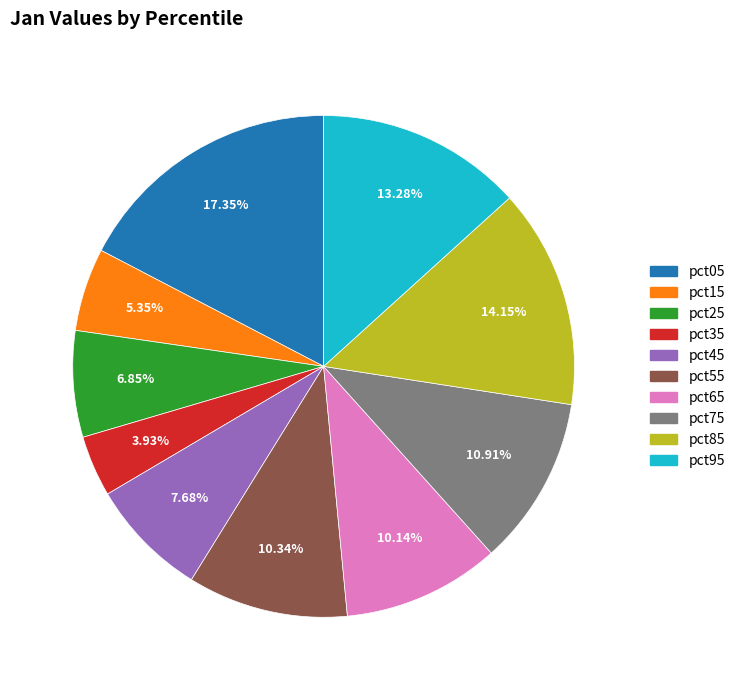

Between pct65 and pct25, which is larger?

pct65